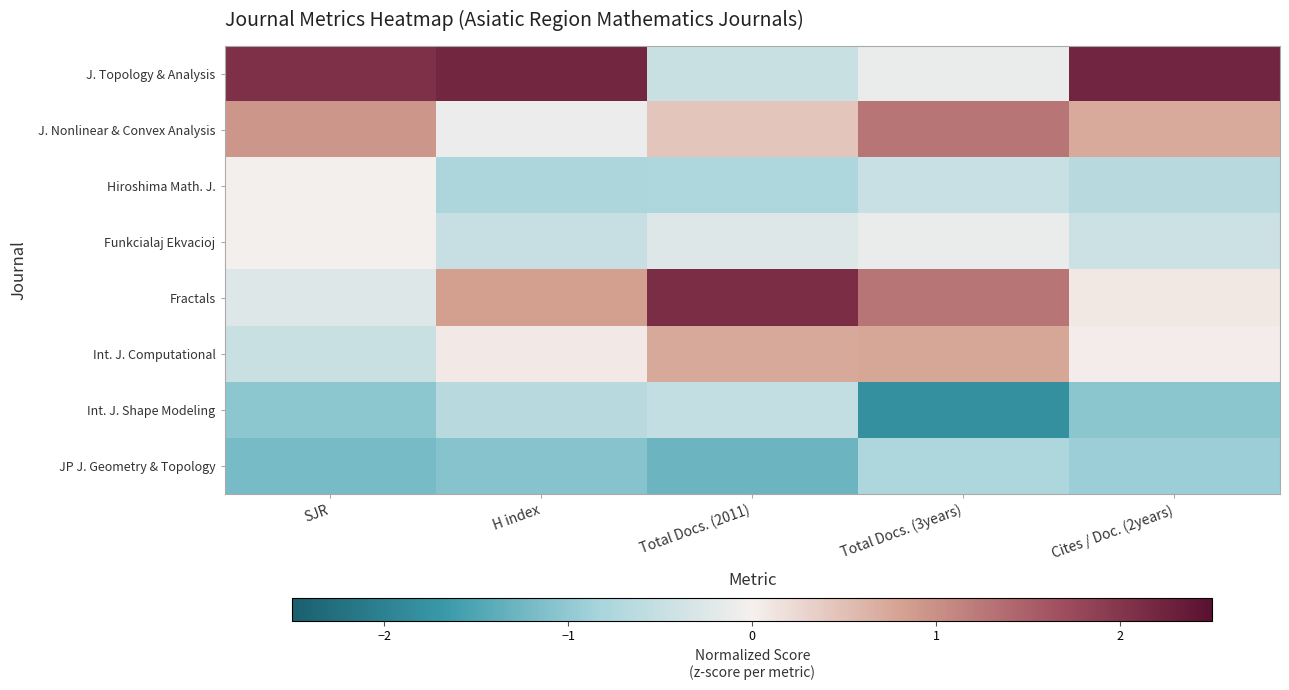

Which series has the largest total across all categories?

J. Topology & Analysis